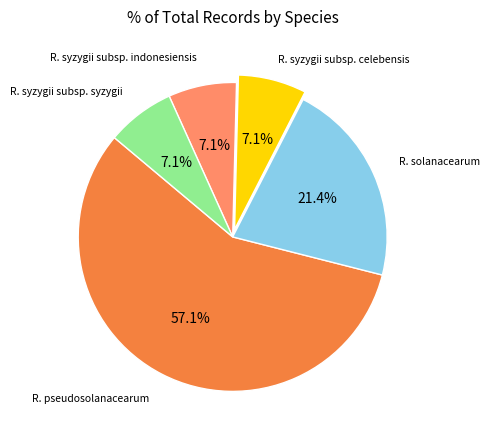

Is there any slice that represents more than half of the pie?

Yes